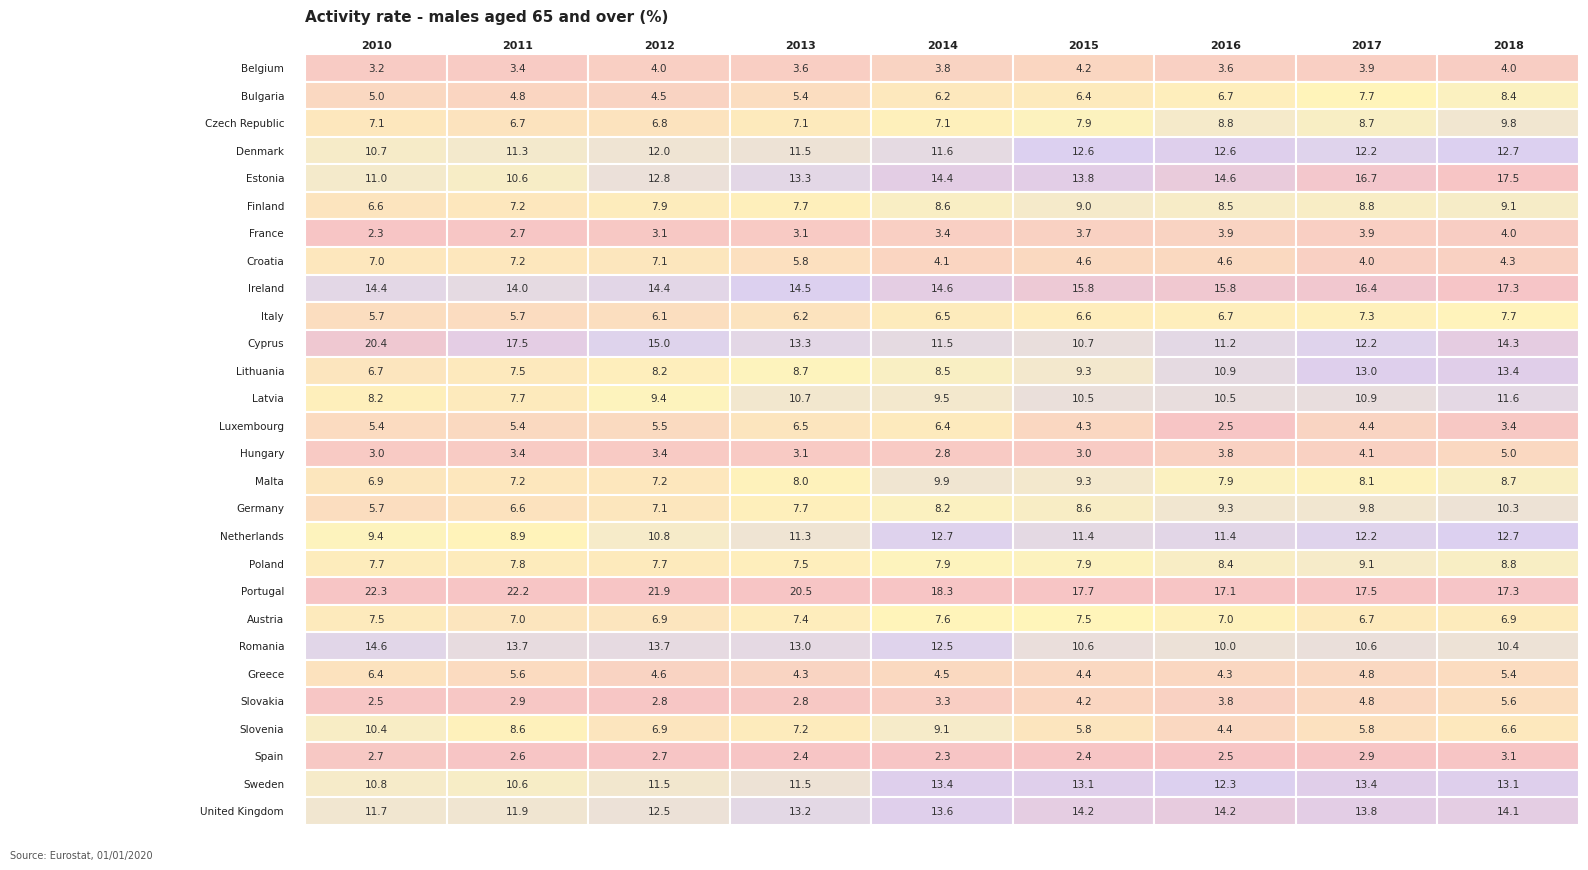

At which label does Sweden reach its minimum?

2011